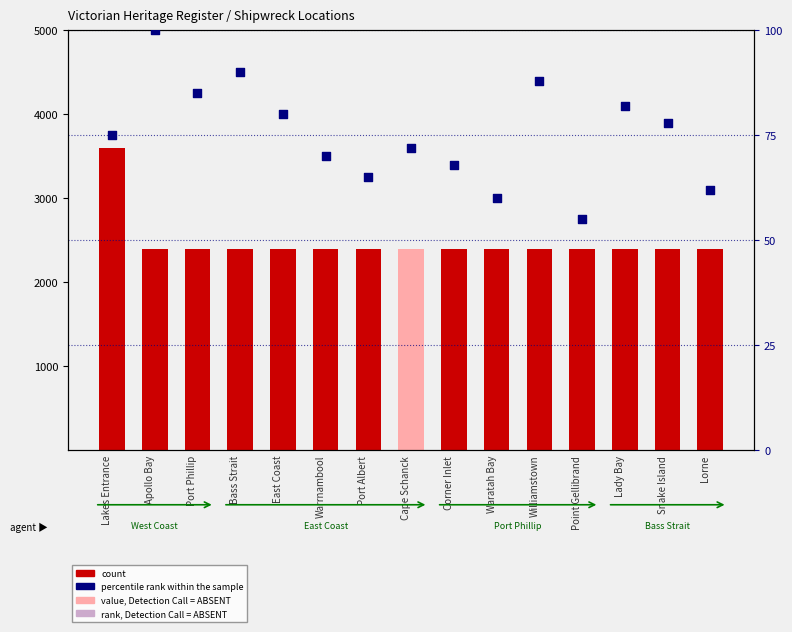

Which series has the largest Y range (max minus min)?

count